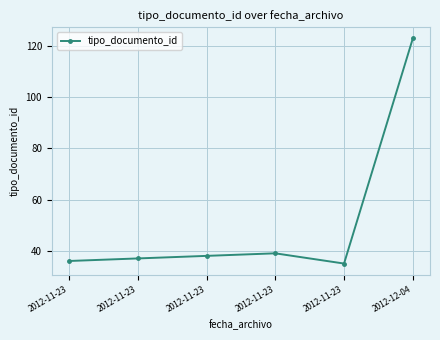

What is the maximum value shown in the chart?

123